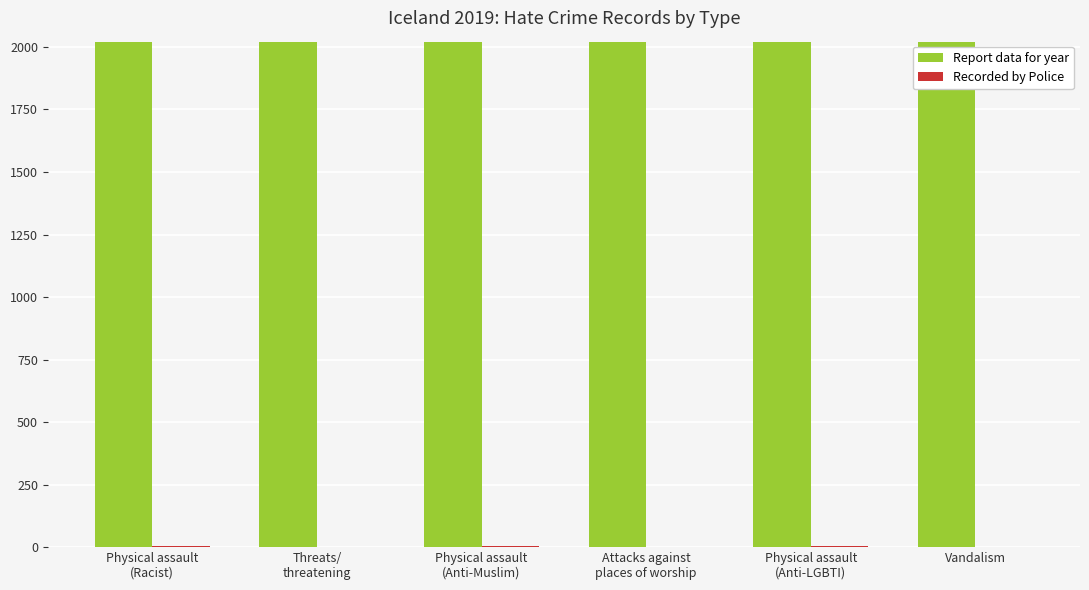

Which series has the largest total across all categories?

Report data for year